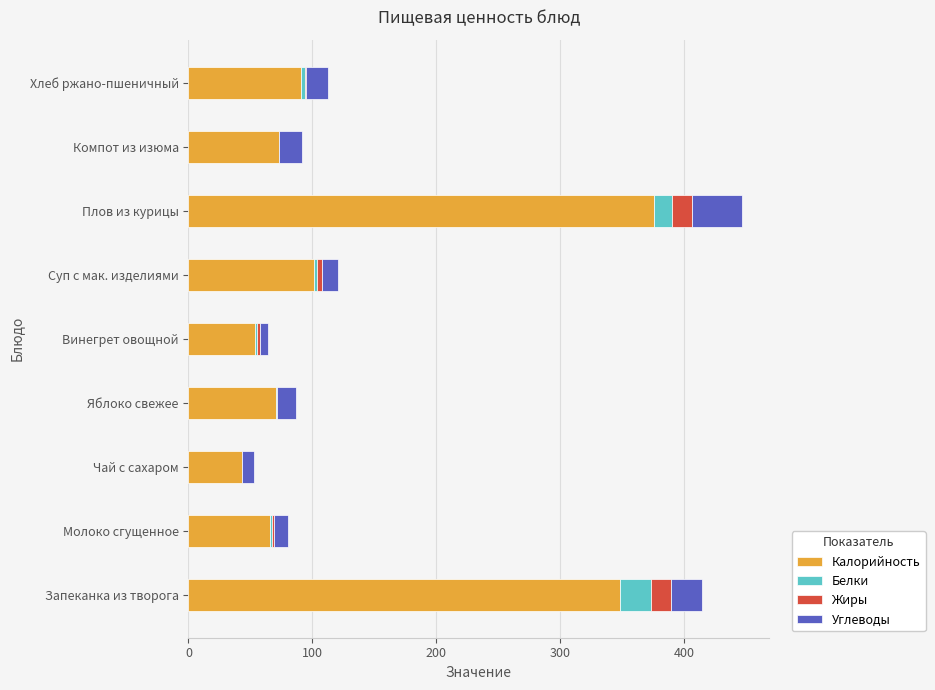

The value of Калорийность at Запеканка из творога is 347.8. True or false?

True